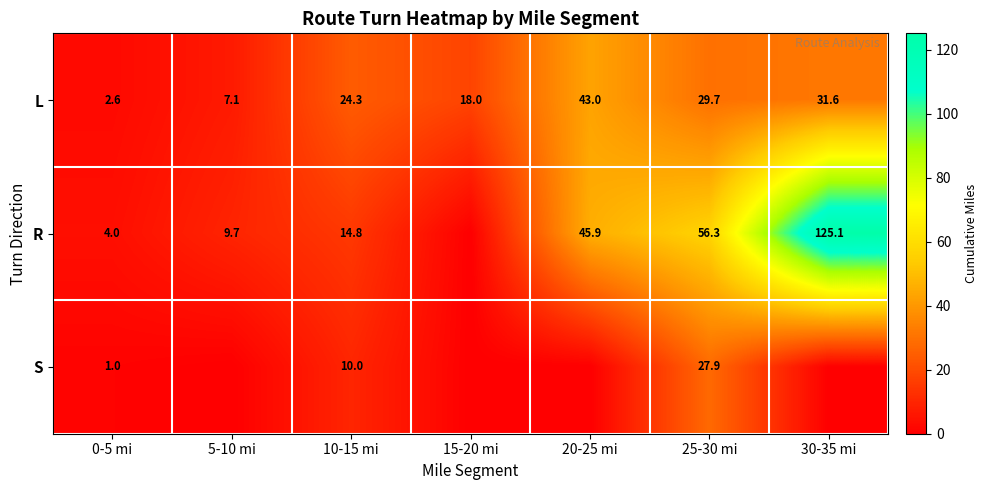

Is it true that L equals 29.7 at 25-30 mi?

True